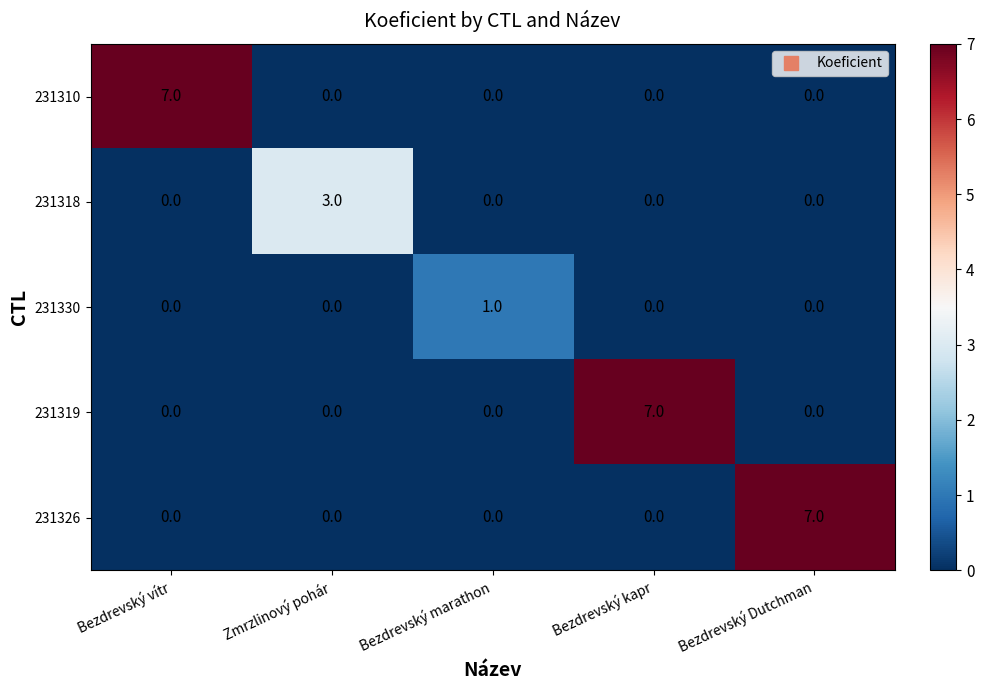

What is the difference between the highest and lowest values at Zmrzlinový pohár?

3